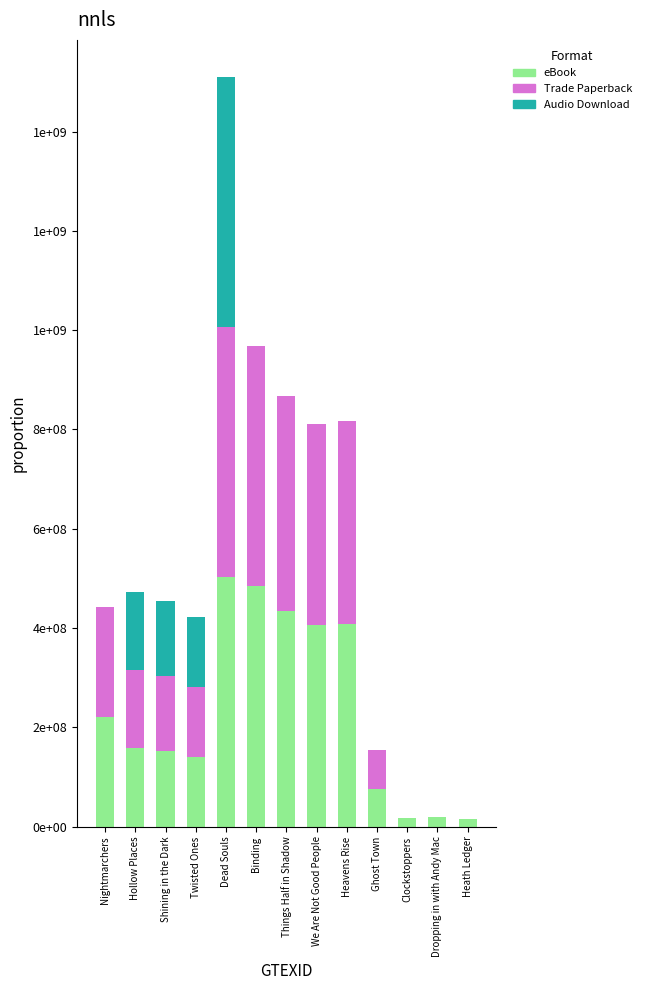

Does the chart contain stacked bars?

Yes